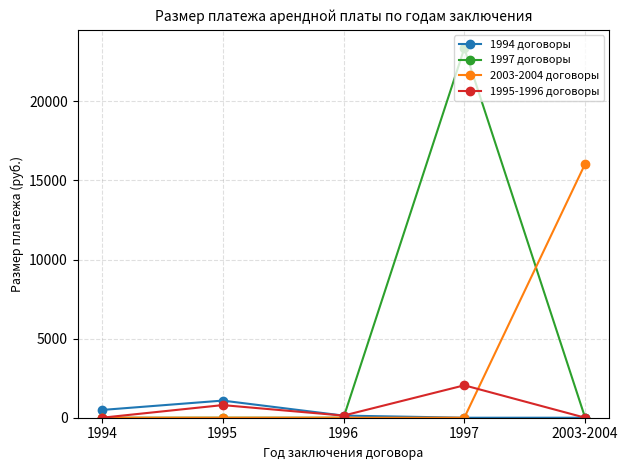

Which series has the widest spread of values?

1997 договоры